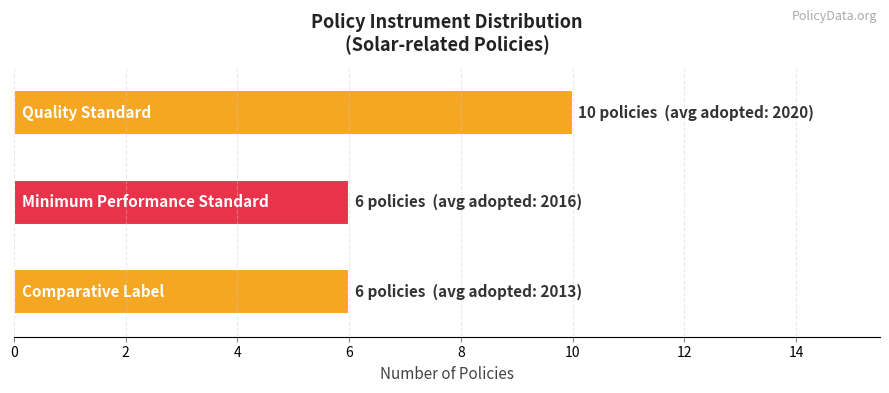

What is the sum of all values?

22